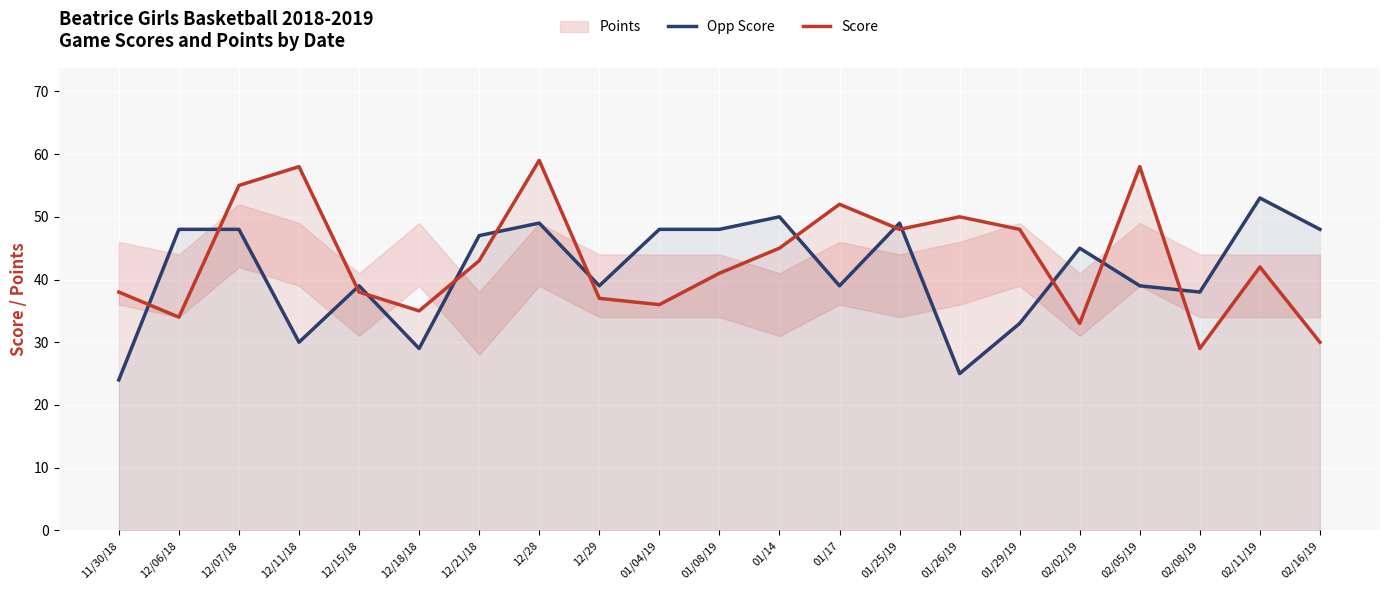

How many lines are shown in the chart?

2